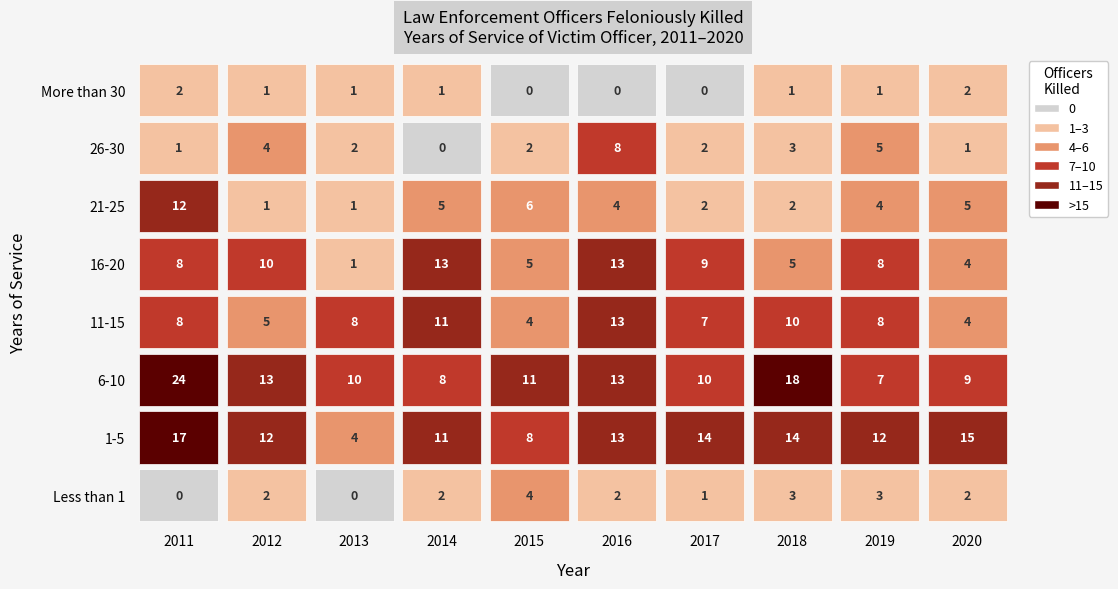

Rank the series by their maximum value, from highest to lowest.

6-10, 1-5, 11-15, 16-20, 21-25, 26-30, Less than 1, More than 30